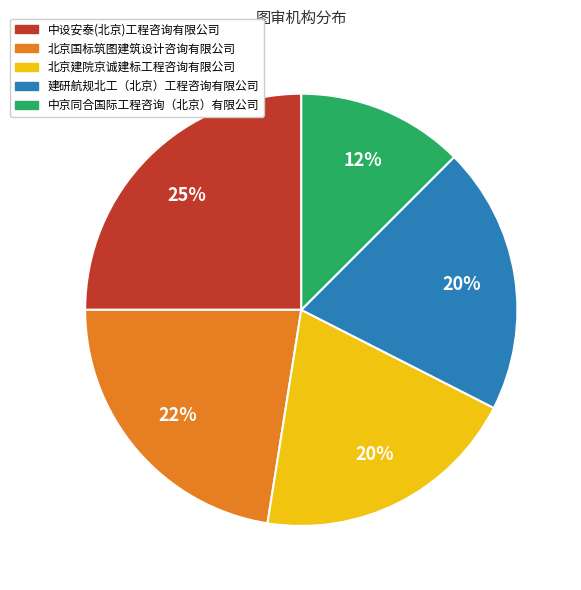

Is there a majority slice in this chart?

No